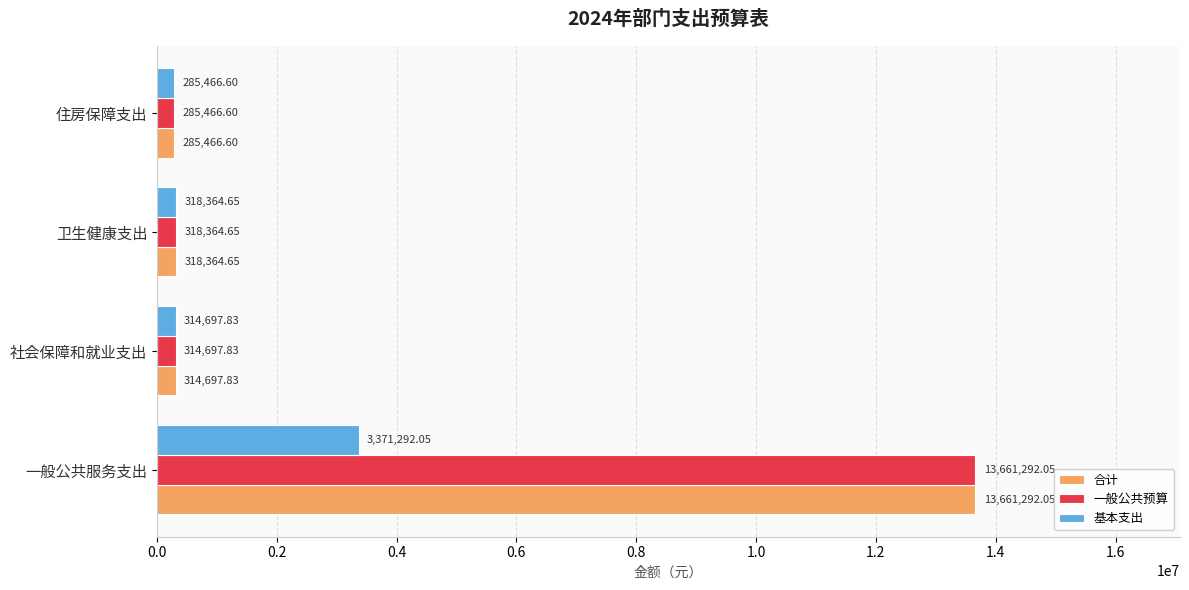

What is the difference between the highest and lowest values at 一般公共服务支出?

10290000.0